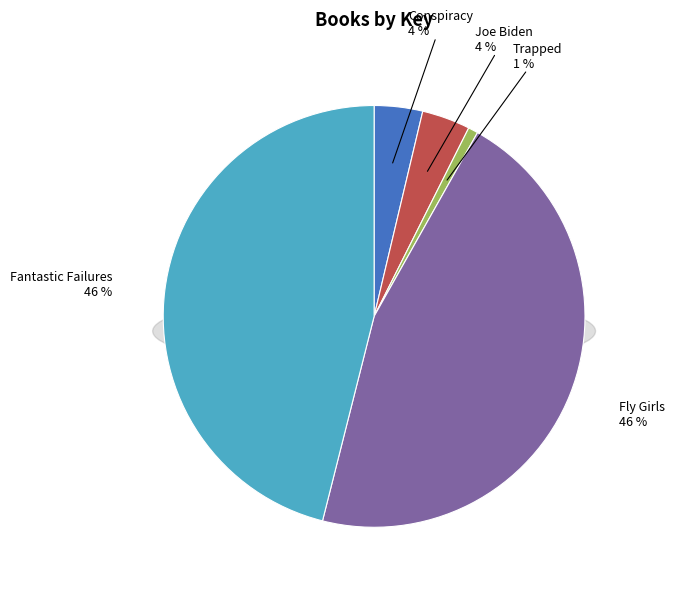

Is the sum of Trapped and Conspiracy greater than half?

No